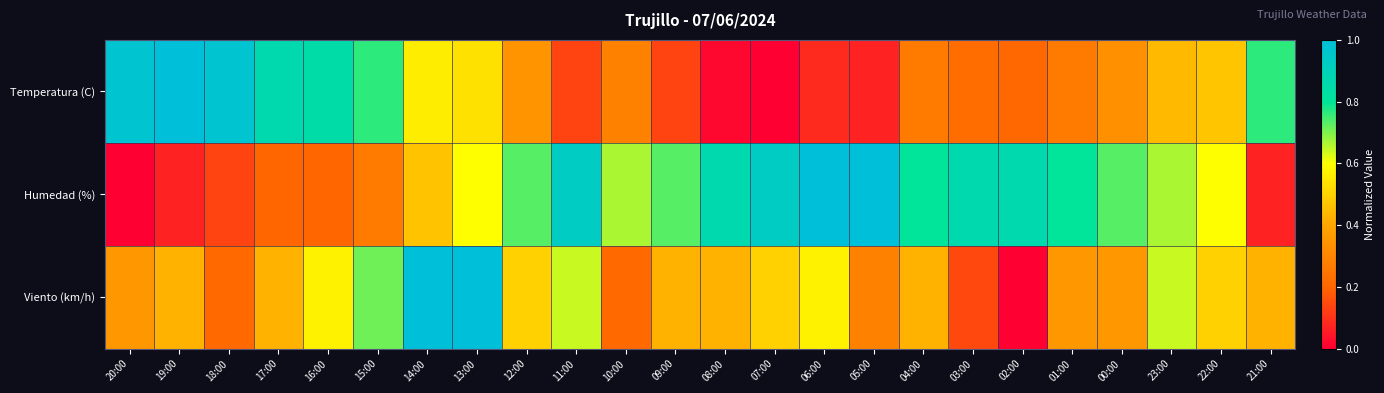

Reading left to right, extract all data points from this chart.

Temperatura (C): 20:00=1.0	19:00=1.0	18:00=1.0	17:00=0.9	16:00=0.8	15:00=0.8	14:00=0.6	13:00=0.5	12:00=0.3	11:00=0.1	10:00=0.3	09:00=0.1	08:00=0.0	07:00=0.0	06:00=0.1	05:00=0.1	04:00=0.3	03:00=0.2	02:00=0.2	01:00=0.3	00:00=0.3	23:00=0.4	22:00=0.5	21:00=0.8
Humedad (%): 20:00=0.0	19:00=0.1	18:00=0.1	17:00=0.2	16:00=0.2	15:00=0.3	14:00=0.5	13:00=0.6	12:00=0.7	11:00=0.9	10:00=0.7	09:00=0.7	08:00=0.9	07:00=0.9	06:00=1.0	05:00=1.0	04:00=0.8	03:00=0.9	02:00=0.9	01:00=0.8	00:00=0.7	23:00=0.7	22:00=0.6	21:00=0.1
Viento (km/h): 20:00=0.4	19:00=0.4	18:00=0.2	17:00=0.4	16:00=0.6	15:00=0.7	14:00=1.0	13:00=1.0	12:00=0.5	11:00=0.6	10:00=0.2	09:00=0.4	08:00=0.4	07:00=0.5	06:00=0.6	05:00=0.3	04:00=0.4	03:00=0.1	02:00=0.0	01:00=0.4	00:00=0.4	23:00=0.6	22:00=0.5	21:00=0.4